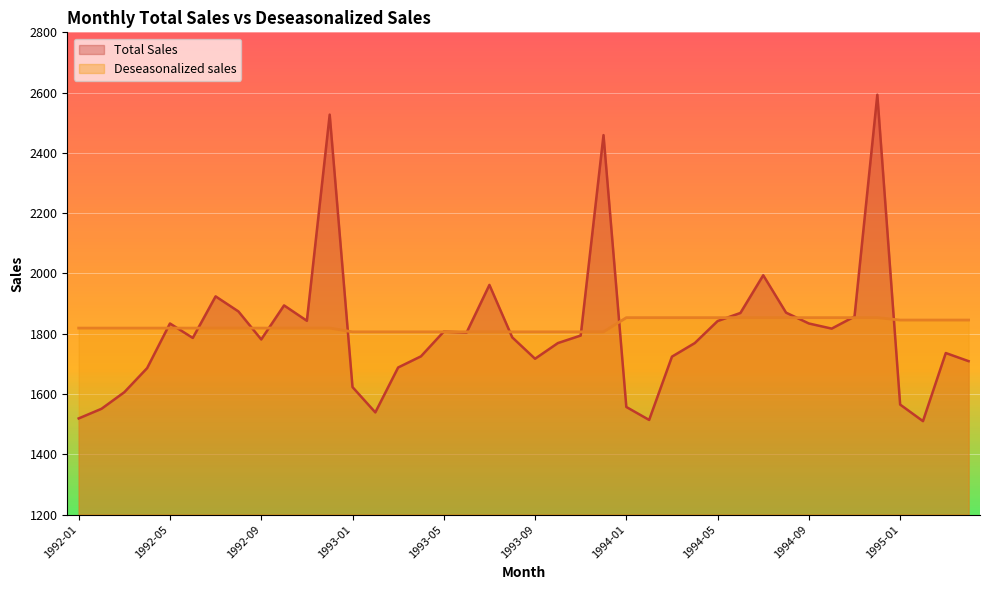

At 1995-01, list the series in order from smallest to largest.

Total Sales, Deseasonalized sales